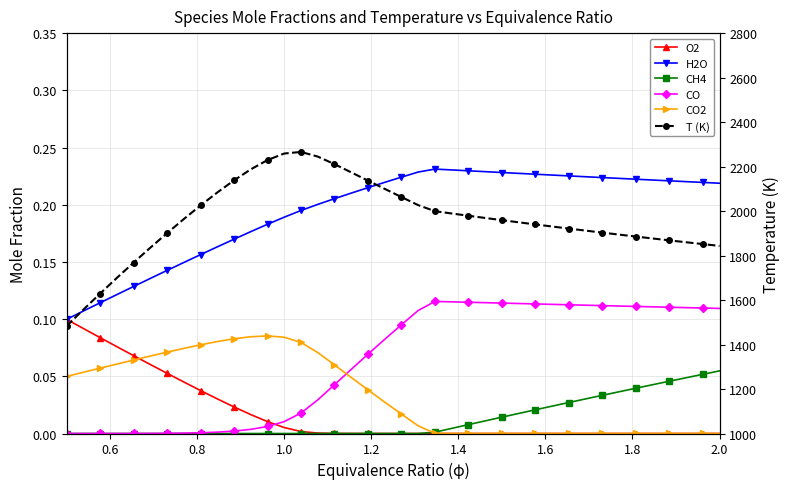

True or false: O2 and H2O intersect in this chart.

False